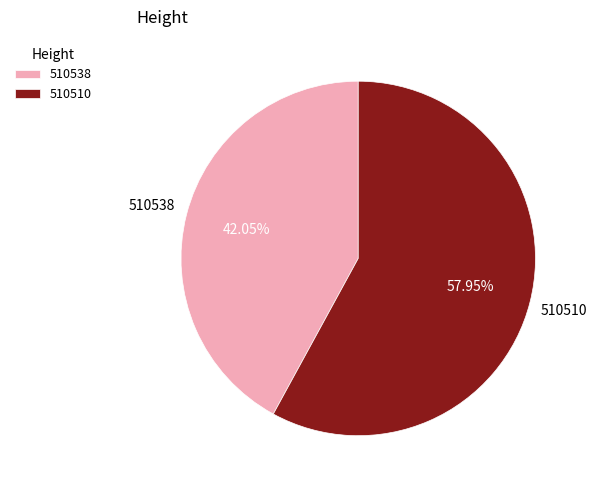

True or false: 510510 accounts for 58% of the total.

True